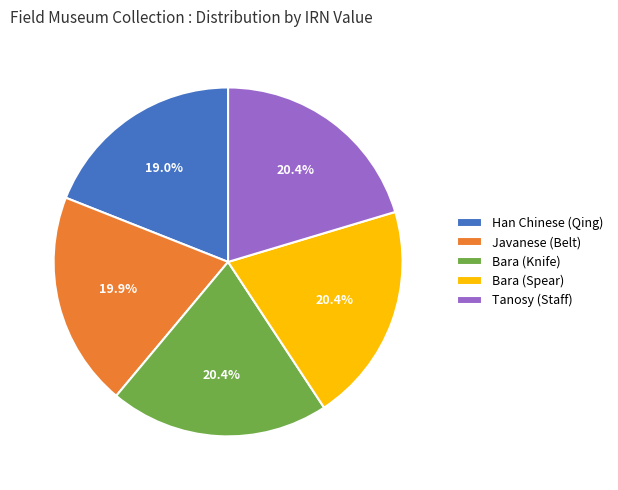

How many segments does this pie chart have?

5